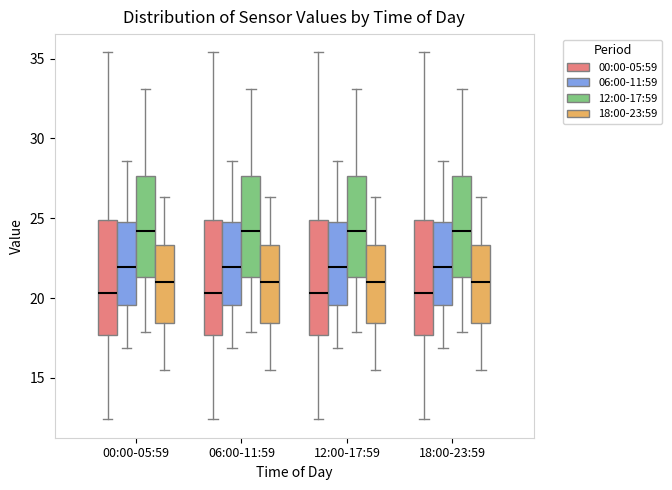

Reading left to right, transcribe this box plot: for each box, give where its median line is, the range the box spans, and where its two whiskers end, as read against the y-axis. The values are not printed on the chart, so give them approximately, as read against the axis.

00:00-05:59 (00:00-05:59): median 20.5, box 17.5 to 25.0, whiskers 12.5 to 35.5
00:00-05:59 (06:00-11:59): median 22.0, box 19.5 to 25.0, whiskers 17.0 to 28.5
00:00-05:59 (12:00-17:59): median 24.0, box 21.5 to 27.5, whiskers 18.0 to 33.0
00:00-05:59 (18:00-23:59): median 21.0, box 18.5 to 23.5, whiskers 15.5 to 26.5
06:00-11:59 (00:00-05:59): median 20.5, box 17.5 to 25.0, whiskers 12.5 to 35.5
06:00-11:59 (06:00-11:59): median 22.0, box 19.5 to 25.0, whiskers 17.0 to 28.5
06:00-11:59 (12:00-17:59): median 24.0, box 21.5 to 27.5, whiskers 18.0 to 33.0
06:00-11:59 (18:00-23:59): median 21.0, box 18.5 to 23.5, whiskers 15.5 to 26.5
12:00-17:59 (00:00-05:59): median 20.5, box 17.5 to 25.0, whiskers 12.5 to 35.5
12:00-17:59 (06:00-11:59): median 22.0, box 19.5 to 25.0, whiskers 17.0 to 28.5
12:00-17:59 (12:00-17:59): median 24.0, box 21.5 to 27.5, whiskers 18.0 to 33.0
12:00-17:59 (18:00-23:59): median 21.0, box 18.5 to 23.5, whiskers 15.5 to 26.5
18:00-23:59 (00:00-05:59): median 20.5, box 17.5 to 25.0, whiskers 12.5 to 35.5
18:00-23:59 (06:00-11:59): median 22.0, box 19.5 to 25.0, whiskers 17.0 to 28.5
18:00-23:59 (12:00-17:59): median 24.0, box 21.5 to 27.5, whiskers 18.0 to 33.0
18:00-23:59 (18:00-23:59): median 21.0, box 18.5 to 23.5, whiskers 15.5 to 26.5